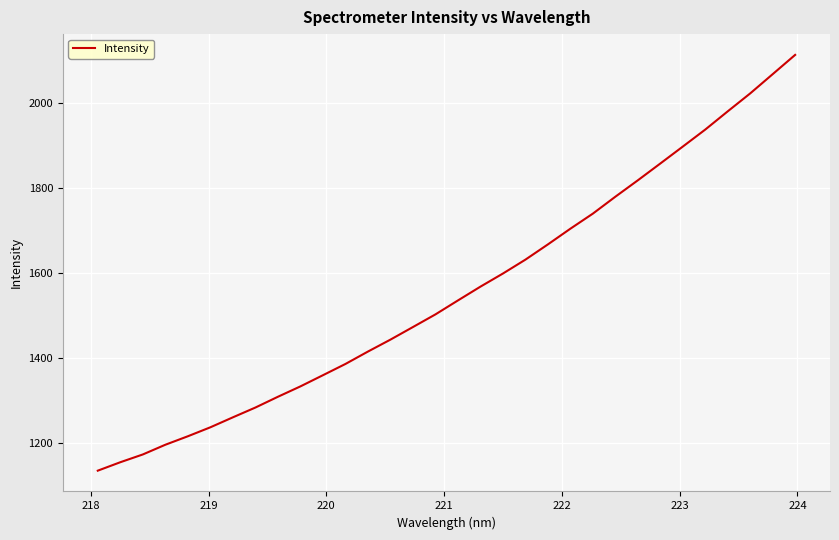

What is the smallest value displayed?

1133.9